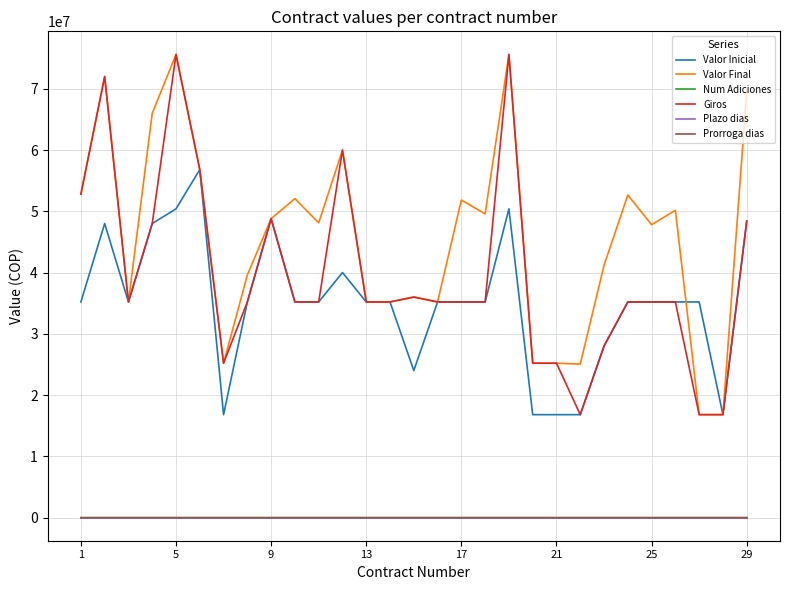

True or false: Giros and Prorroga dias cross at least once.

False